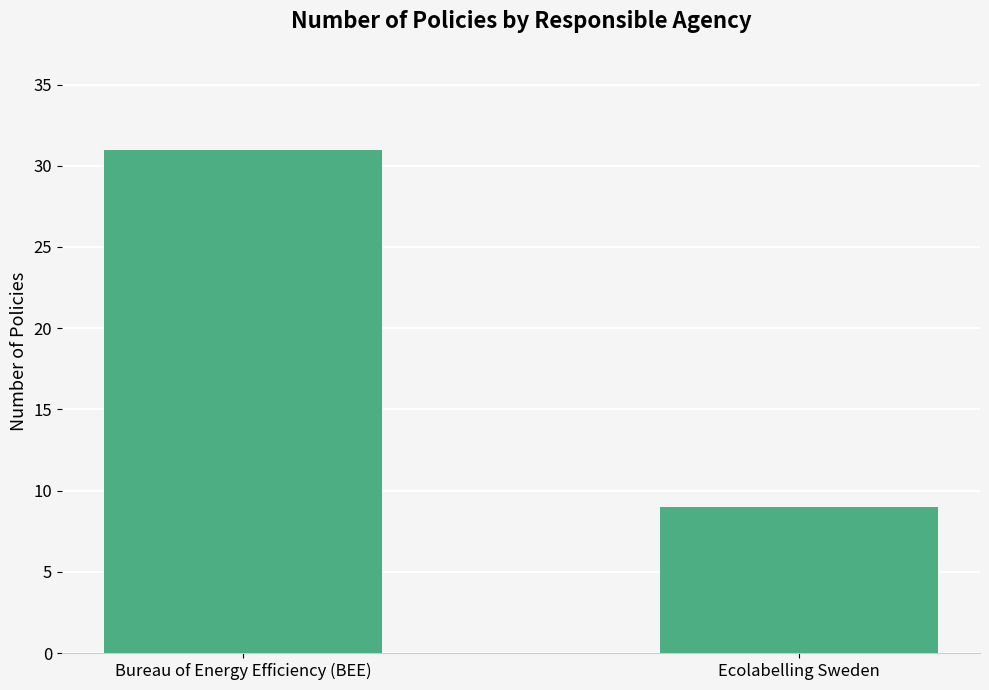

What is the label of the 2nd bar from the left?

Ecolabelling Sweden